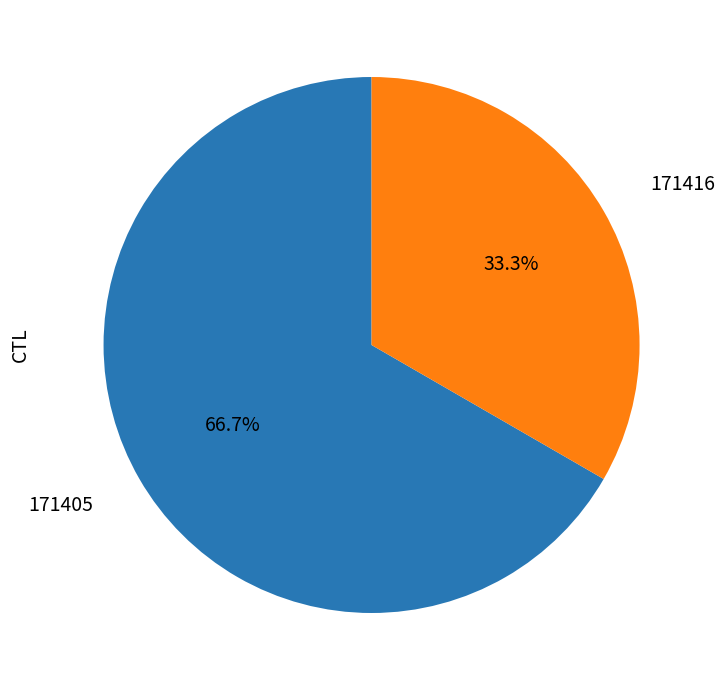

Is it true that 171416 is 46% of the pie?

False